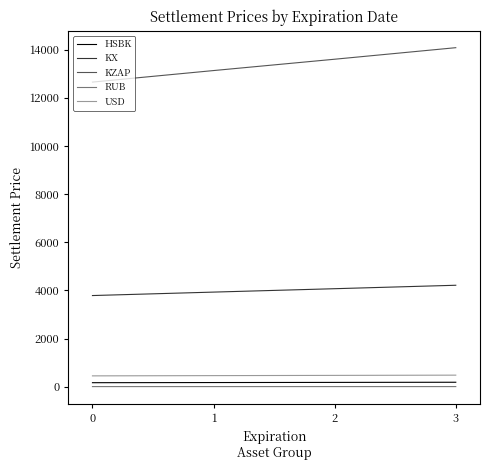

What is the difference between the maximum and minimum values in the USD series?

30.2